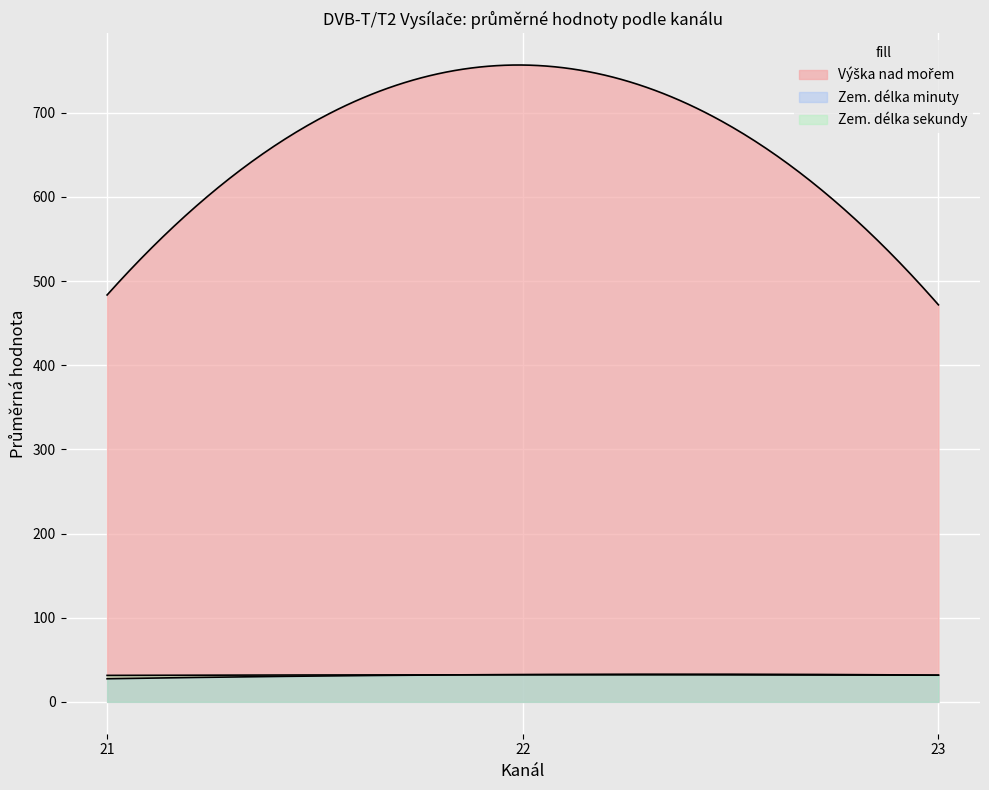

Is the value of Zem. délka minuty at 21 greater than the value of Zem. délka sekundy at 22?

No